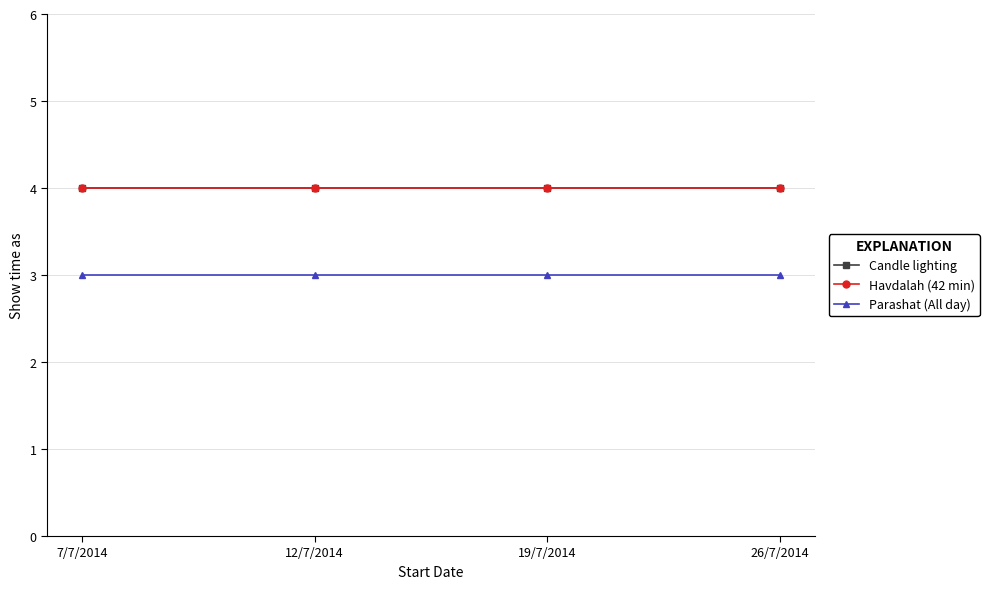

Reading left to right, list all the values displayed in this chart.

Candle lighting: 4	4	4	4
Havdalah (42 min): 4	4	4	4
Parashat (All day): 3	3	3	3